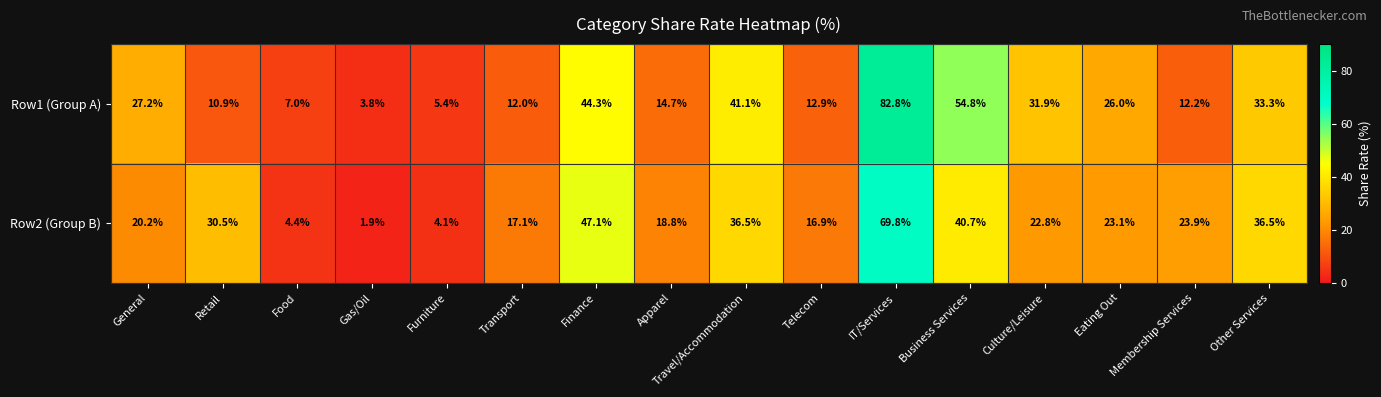

The Row2 (Group B) series shows 9.4 at Transport. True or false?

False